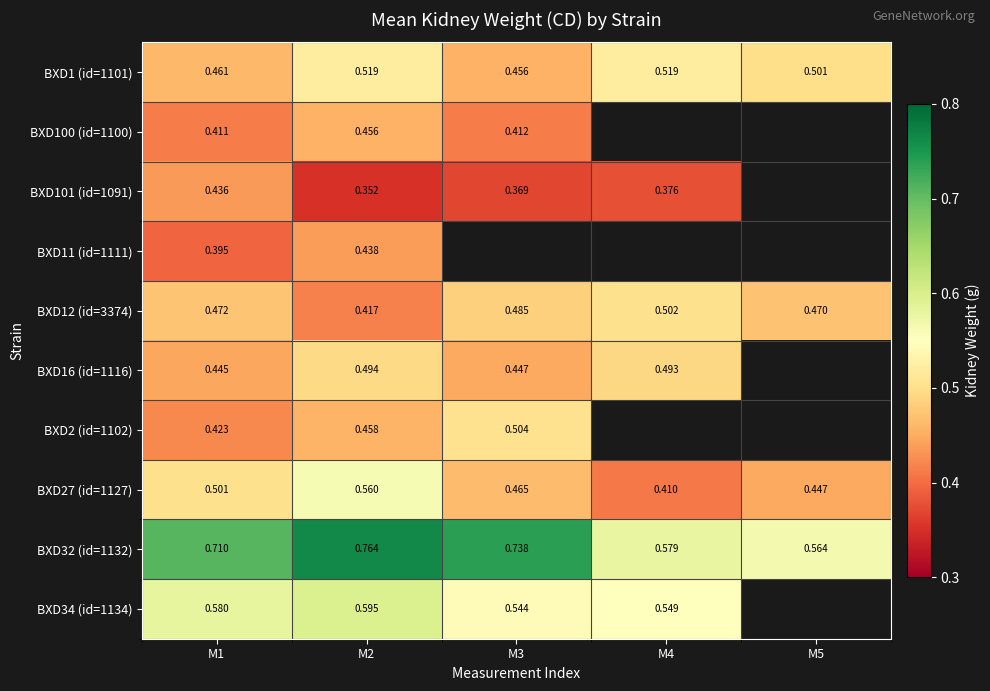

What is the total value across all series at M1?

4.8